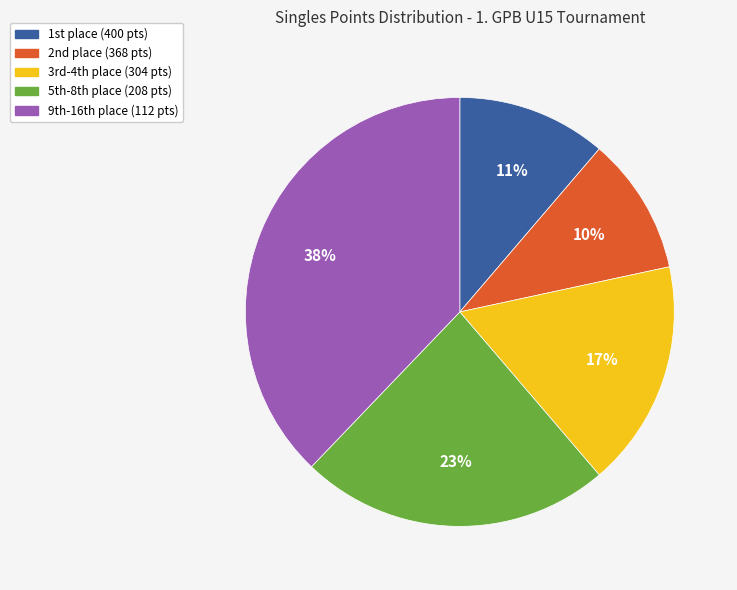

Rank the categories by value from lowest to highest.

2nd place (368 pts), 1st place (400 pts), 3rd-4th place (304 pts), 5th-8th place (208 pts), 9th-16th place (112 pts)